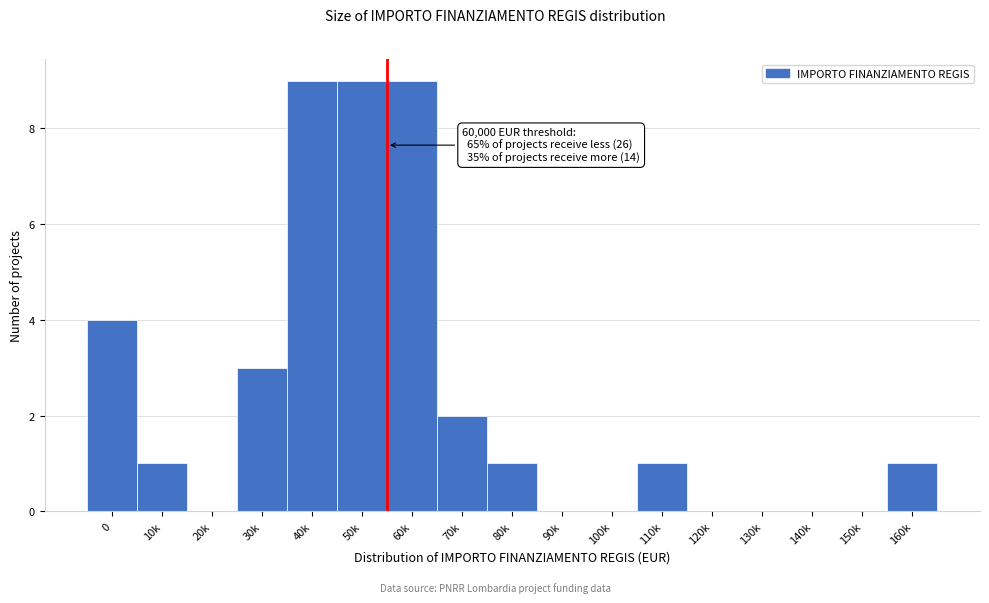

Reading right to left, extract all data points from this chart.

160k=1	150k=0	140k=0	130k=0	120k=0	110k=1	100k=0	90k=0	80k=1	70k=2	60k=9	50k=9	40k=9	30k=3	20k=0	10k=1	0=4